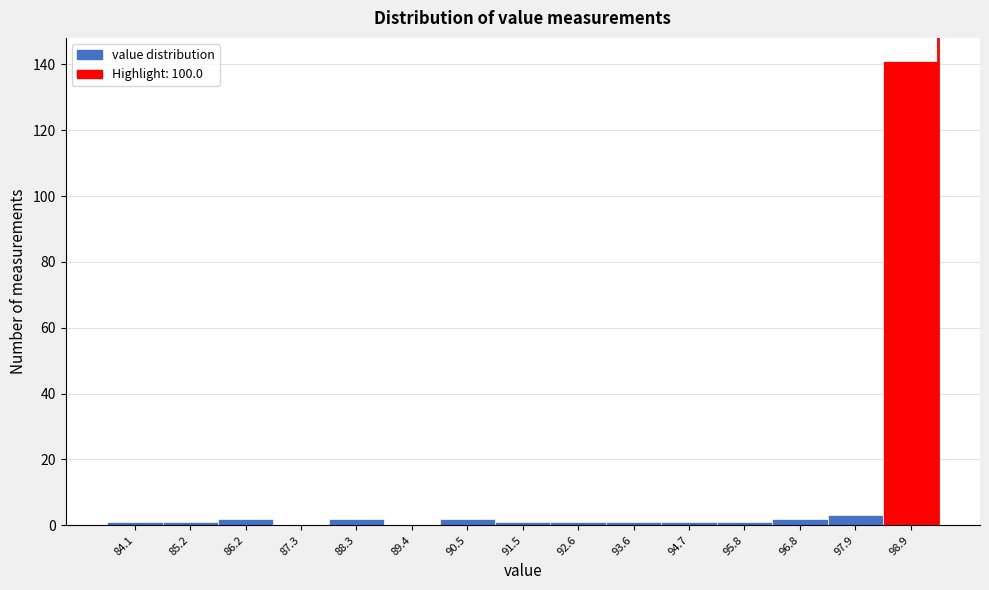

Reading left to right, what are all the values shown in this chart?

84.1=1	85.2=1	86.2=2	87.3=0	88.3=2	89.4=0	90.5=2	91.5=1	92.6=1	93.6=1	94.7=1	95.8=1	96.8=2	97.9=3	98.9=141